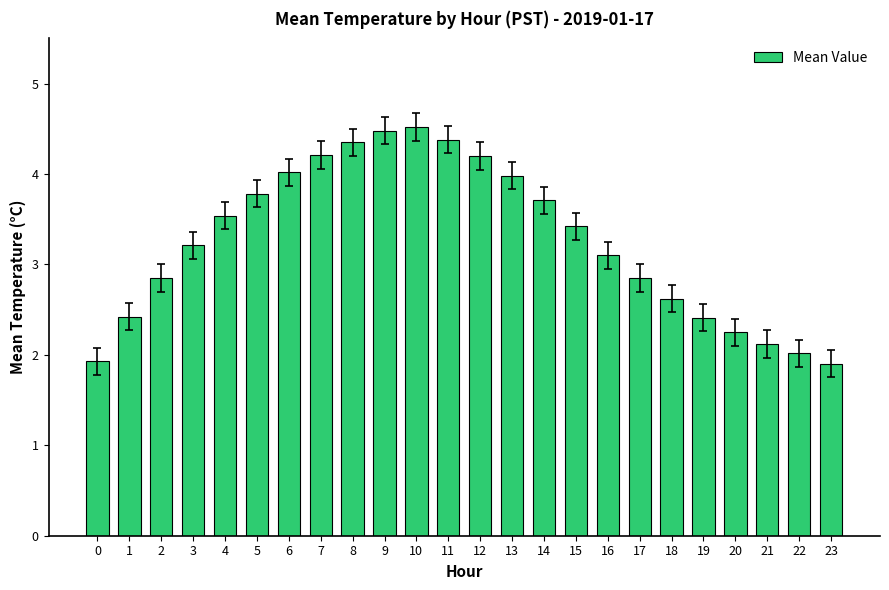

Does the chart contain any negative values?

No